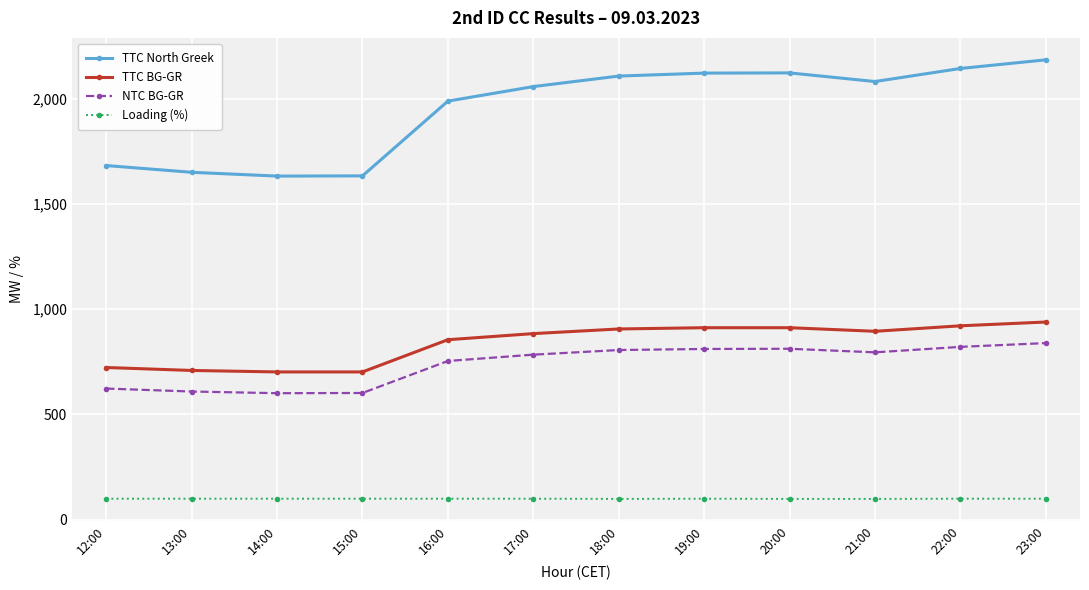

What position from the right is 16:00?

8